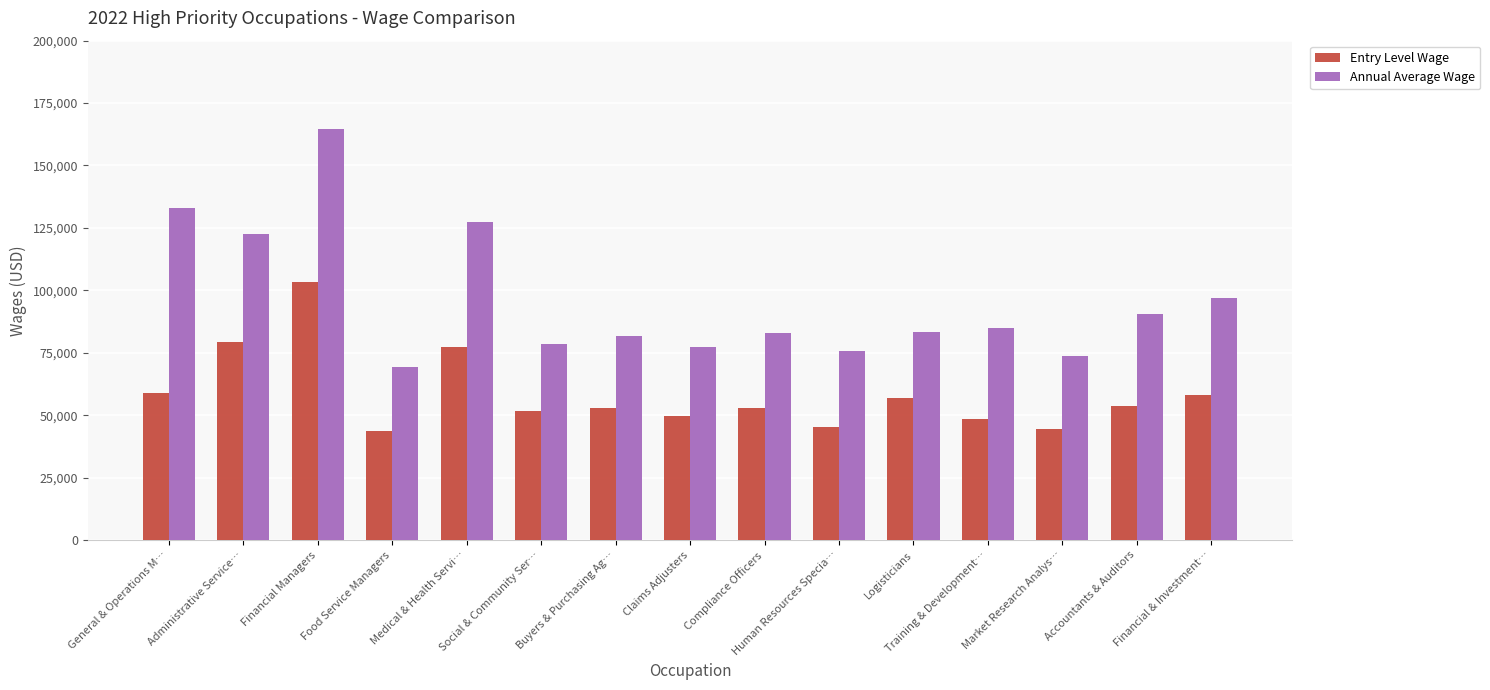

What is the smallest value displayed?

43760